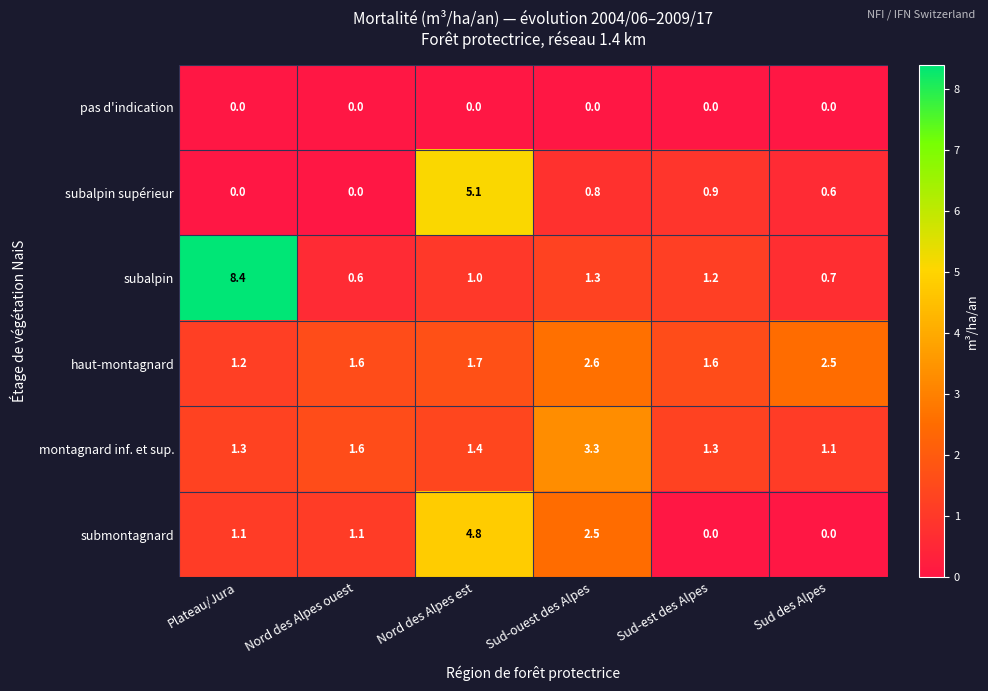

What is the average value of the submontagnard series?

1.6